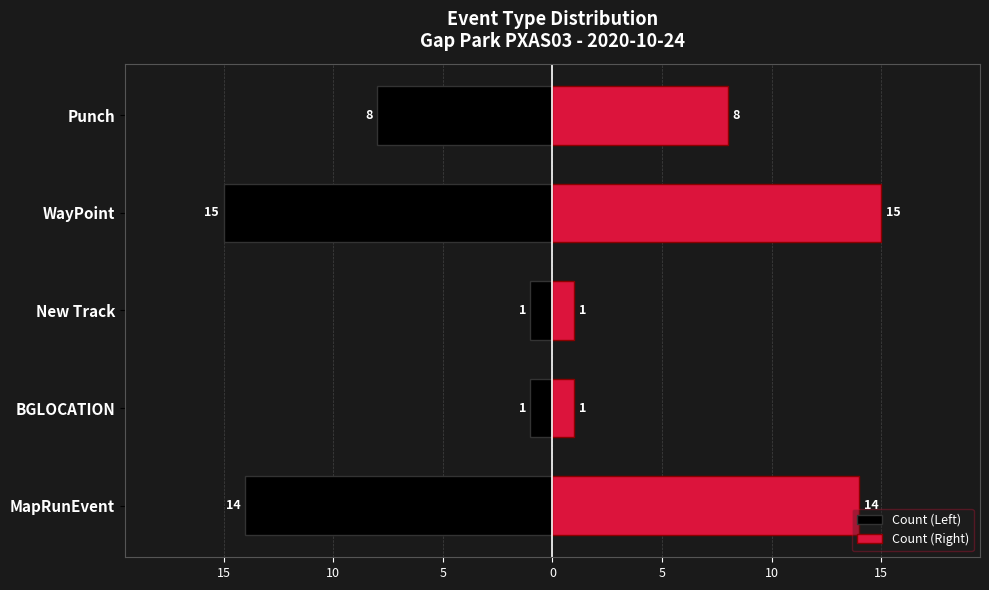

Are the bars horizontal?

Yes